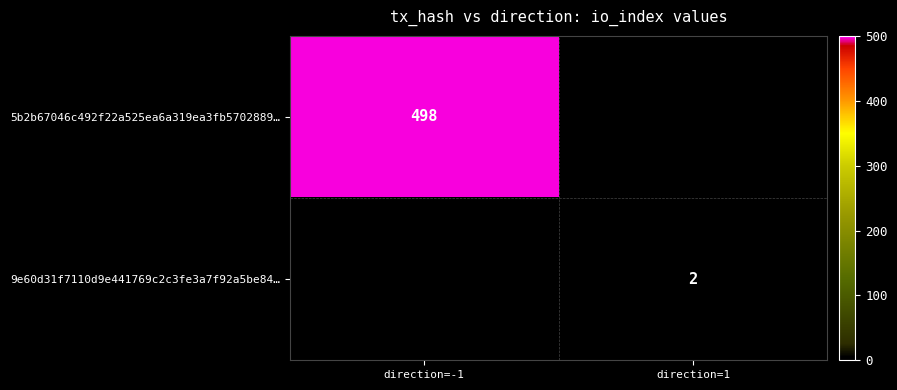

The value of 9e60d31f7110d9e441769c2c3fe3a7f92a5be84… at direction=1 is 3. True or false?

False